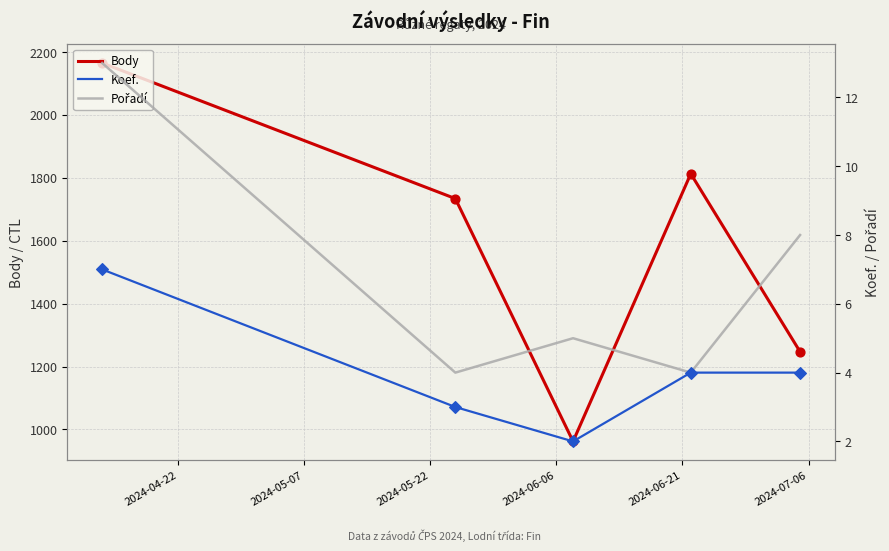

Which series contains the lowest Y value?

Koef.